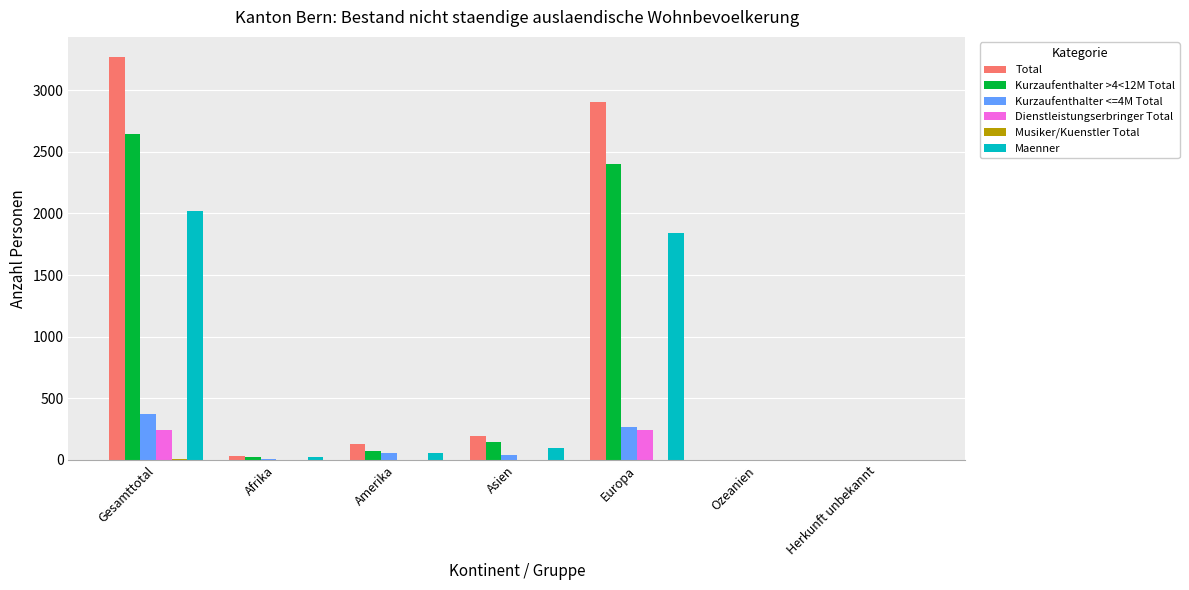

What is the sum of all Dienstleistungserbringer Total values?

482